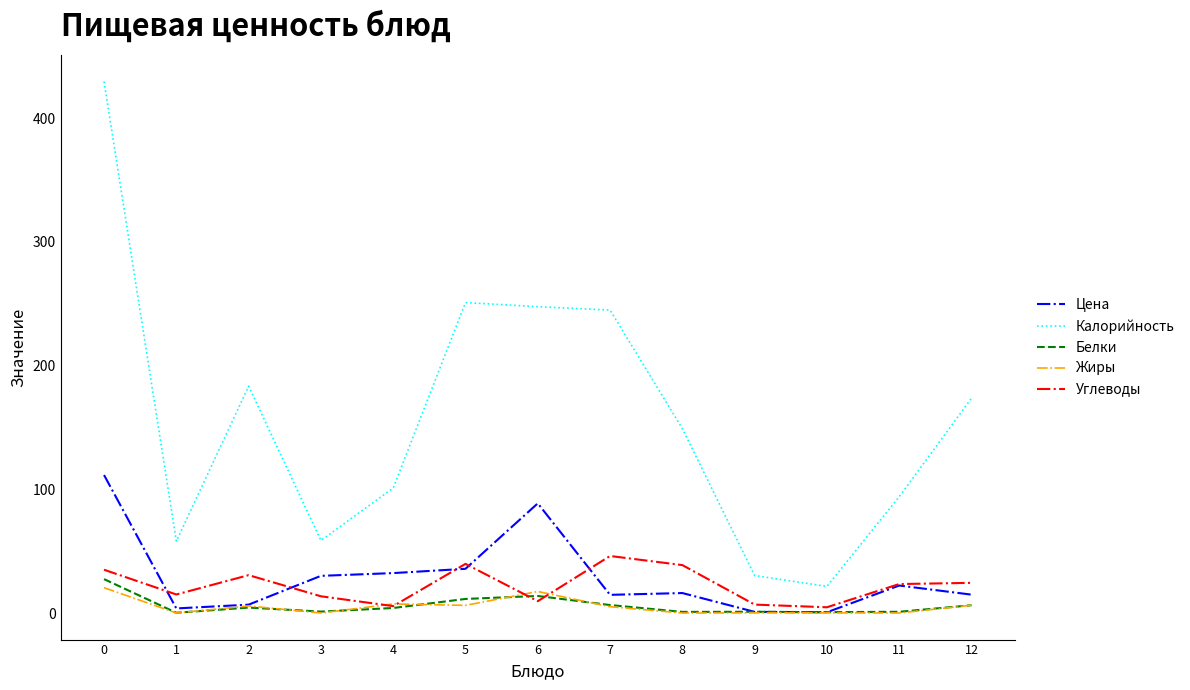

Which series has the largest total across all categories?

Калорийность